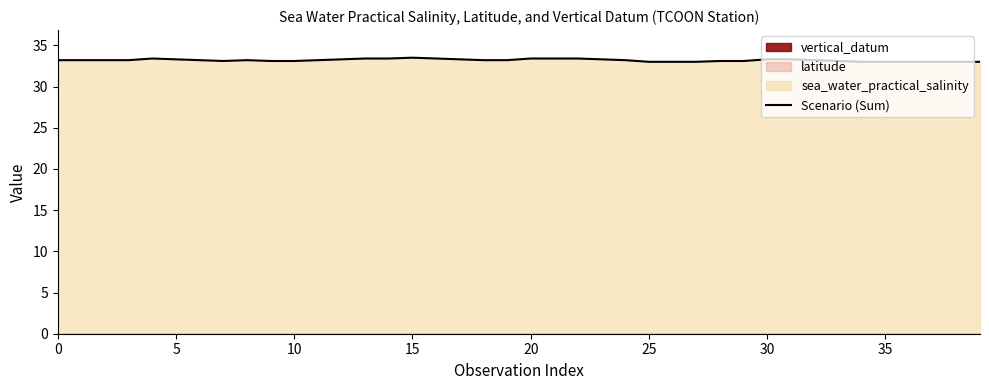

What is the lowest value of the Scenario (Sum) series?

33.0